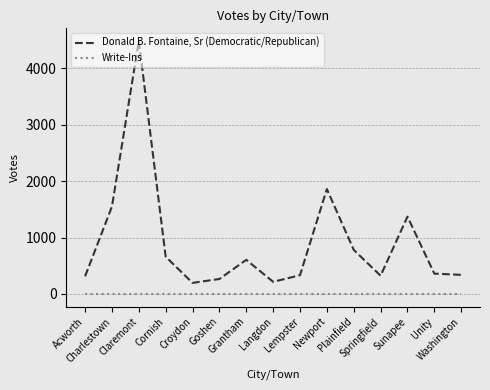

True or false: Write-Ins and Donald B. Fontaine, Sr (Democratic/Republican) cross at least once.

False